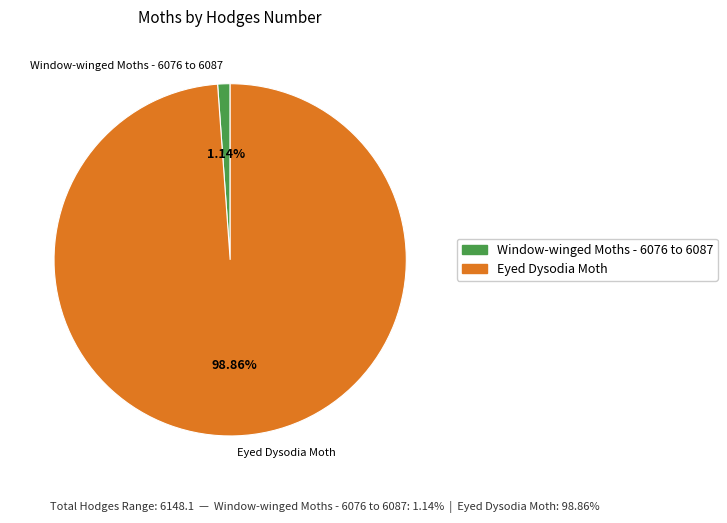

To the nearest percent, what is the difference between the largest and smallest slice percentages?

98%